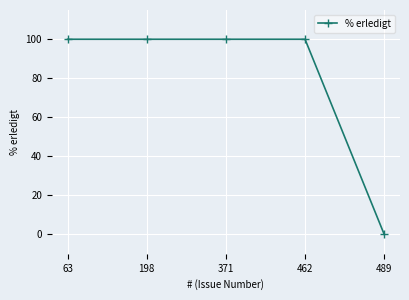

Reading left to right, extract all data points from this chart.

63=100	198=100	371=100	462=100	489=0